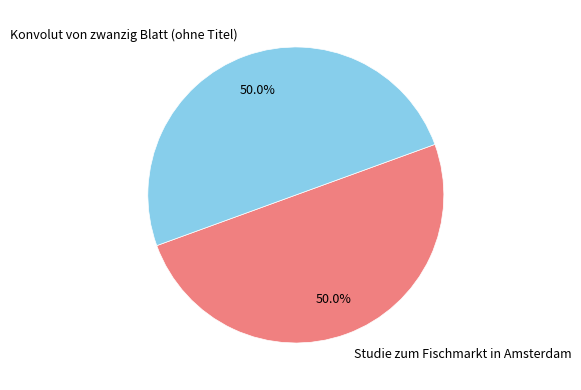

Do Studie zum Fischmarkt in Amsterdam and Konvolut von zwanzig Blatt (ohne Titel) together represent more than half of the pie?

Yes